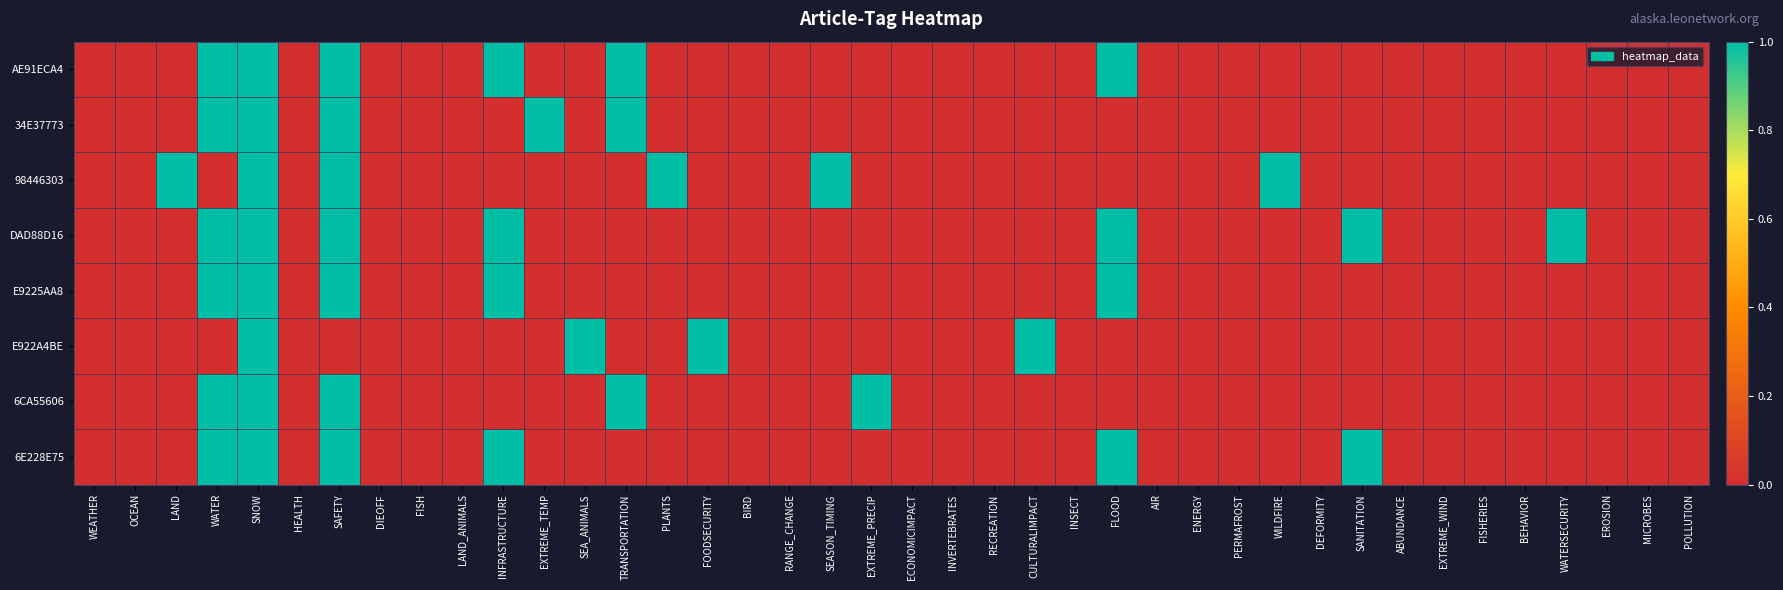

Rank the series at ENERGY from highest to lowest value.

AE91ECA4, 34E37773, 98446303, DAD88D16, E9225AA8, E922A4BE, 6CA55606, 6E228E75